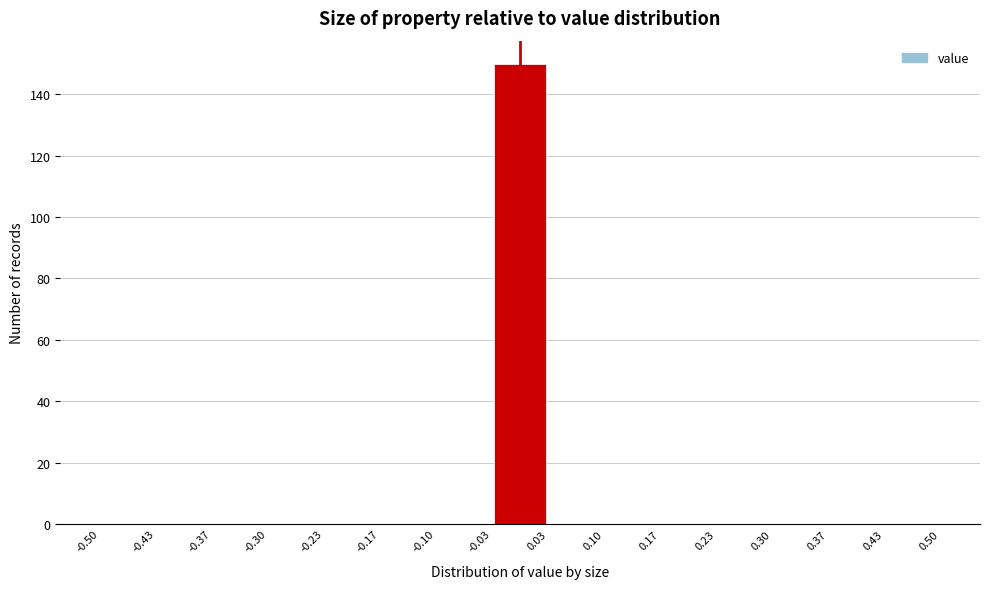

Over which range of the x-axis is the bar tallest?

-0.03 to 0.03